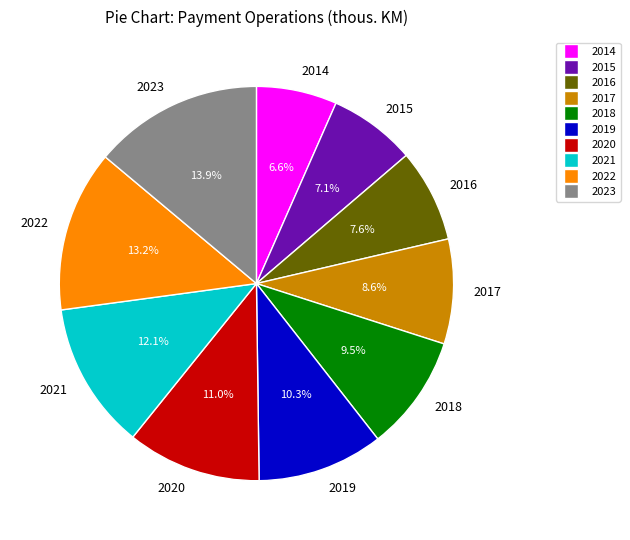

Combined, do 2018 and 2023 account for over 50%?

No